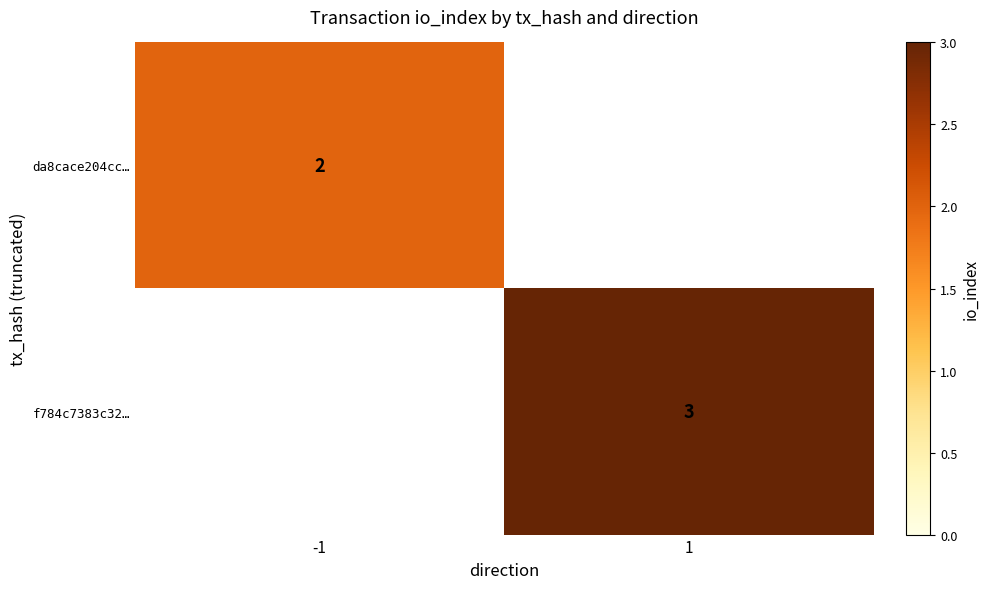

The value of f784c7383c32… at 1 is 4. True or false?

False